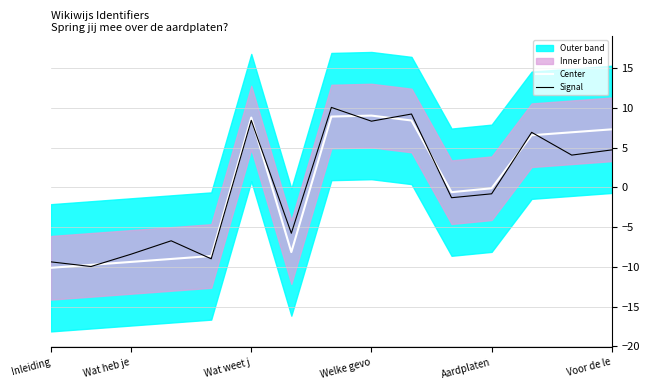

How many data points does each series have?

15